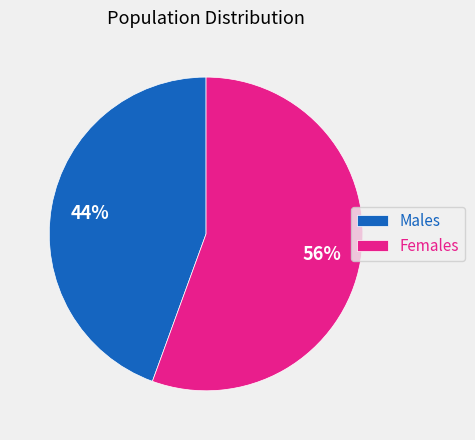

To the nearest percent, what is the average slice percentage?

50%